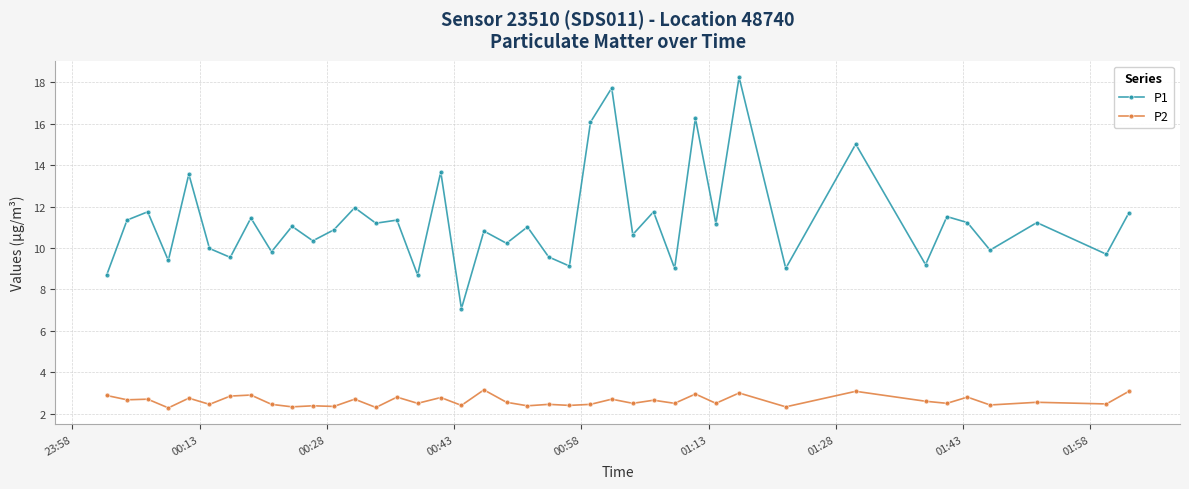

List the series in order of their peak value, highest first.

P1, P2